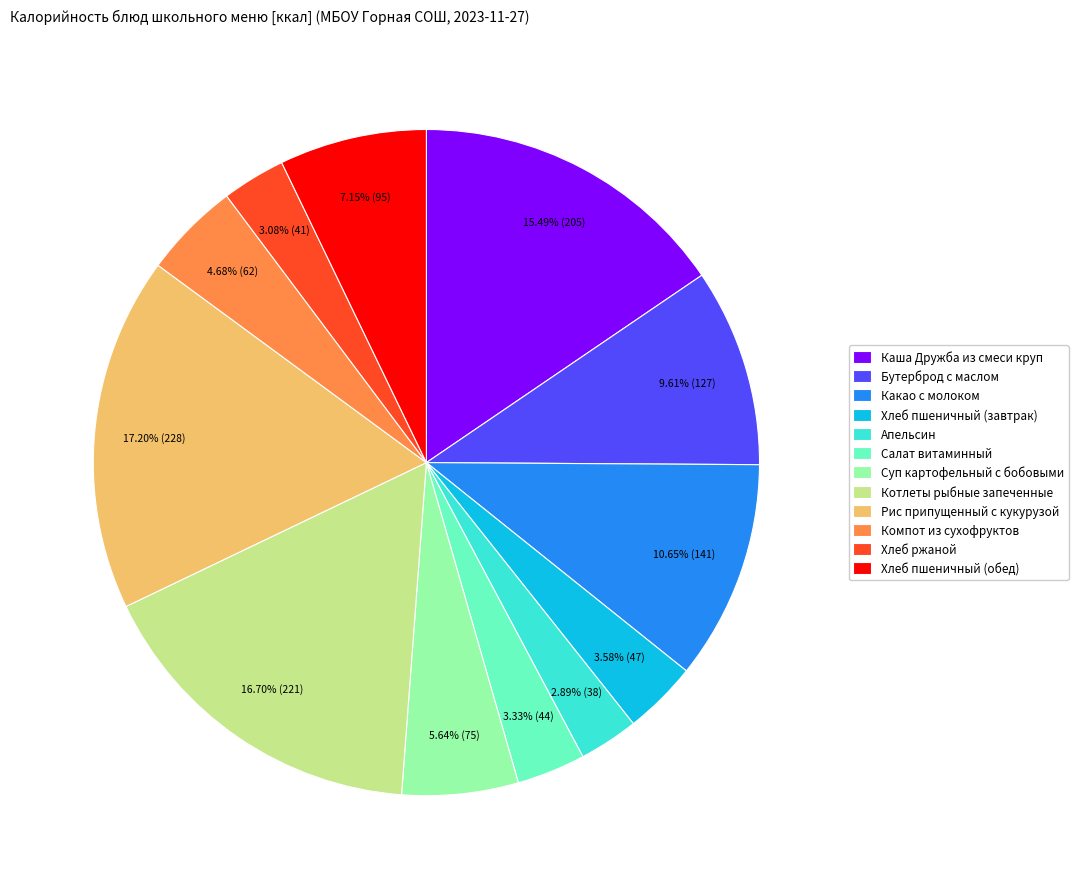

To the nearest percent, what is the average slice percentage?

8%